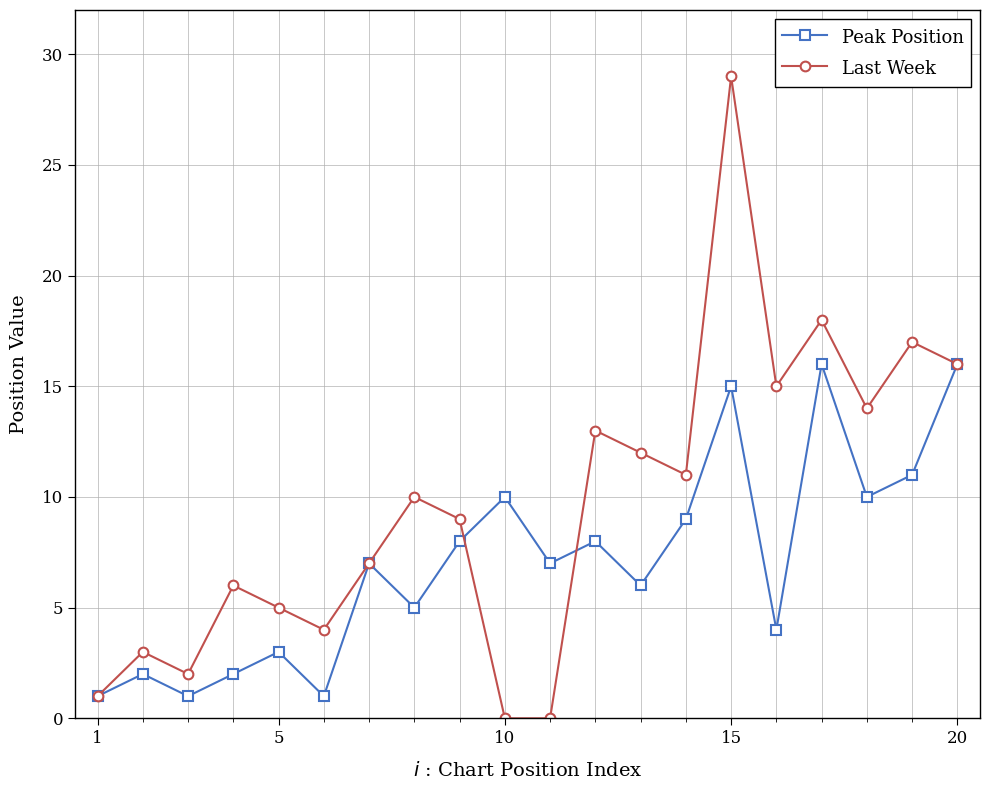

How many data points does each series have?

20